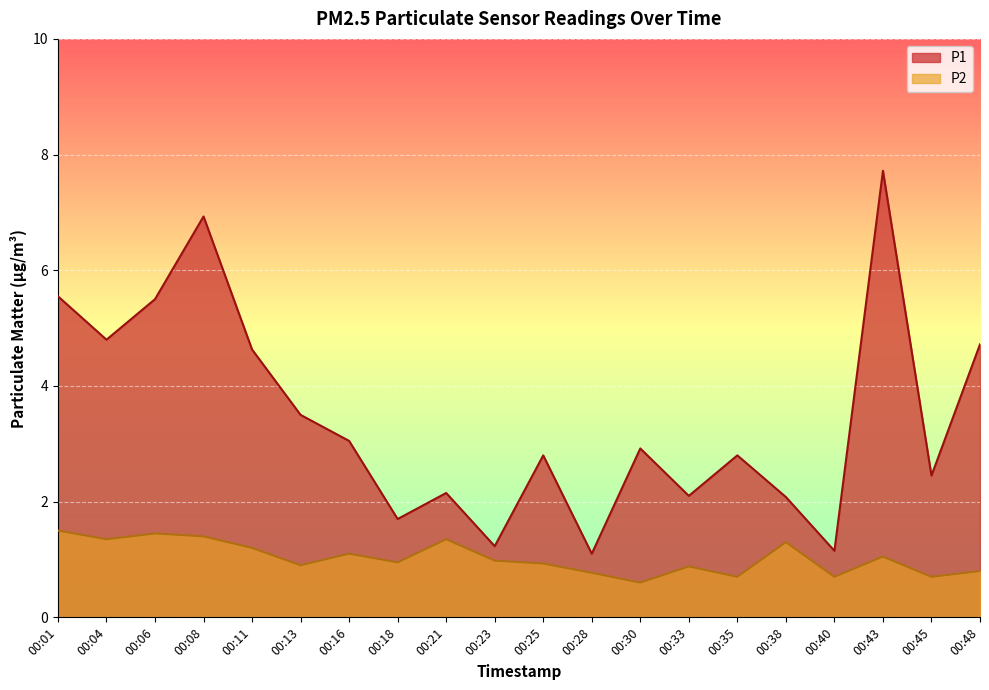

Which label corresponds to the largest value in the chart?

00:43